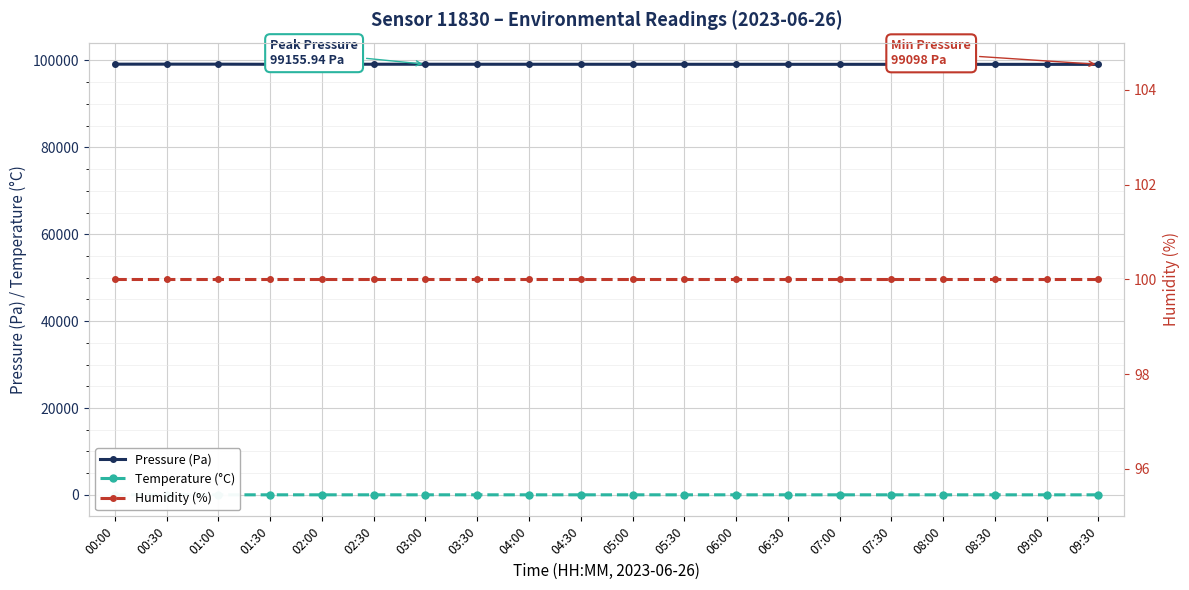

Is the value of Temperature (°C) at 01:30 greater than the value of Humidity (%) at 02:00?

No